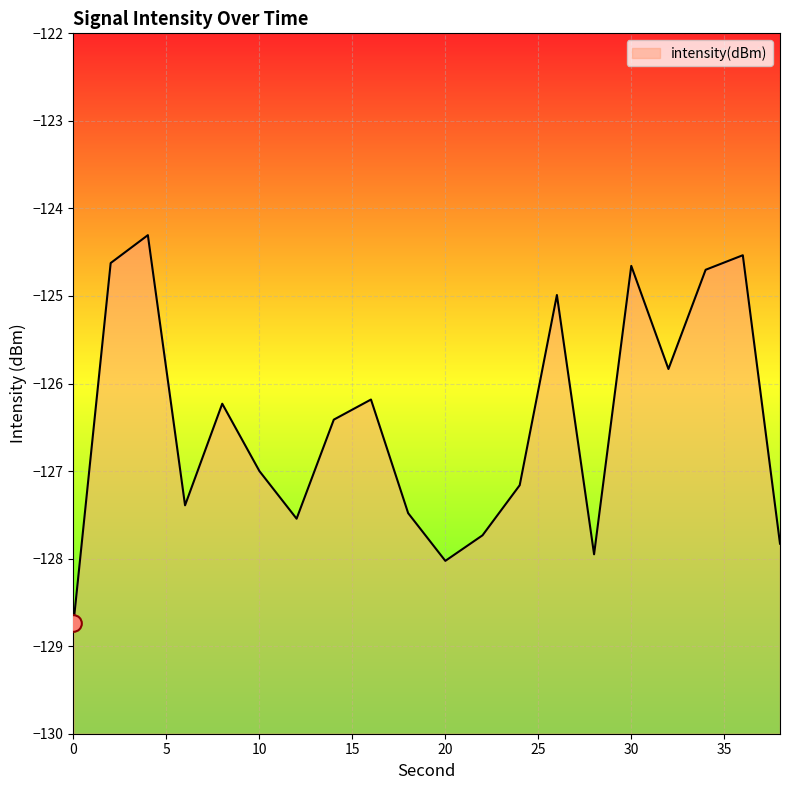

What is the greatest value displayed?

-124.3